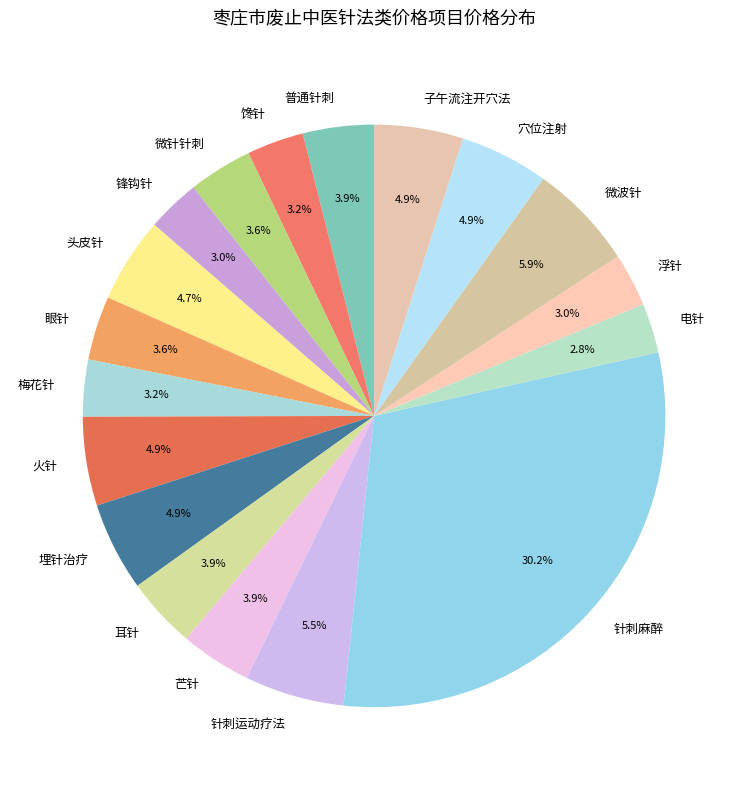

How much of the chart is everything except 馋针?

96.8%